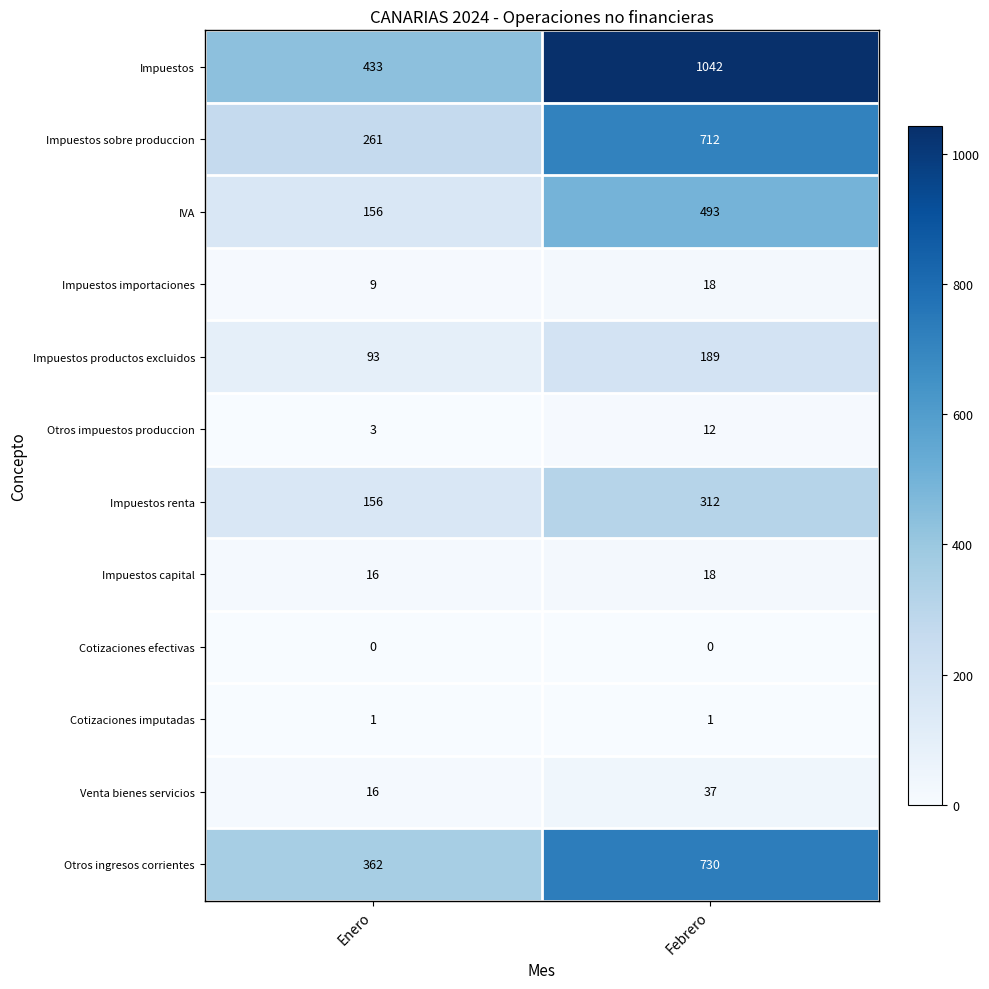

At which label is Impuestos productos excluidos closest to 141?

Enero